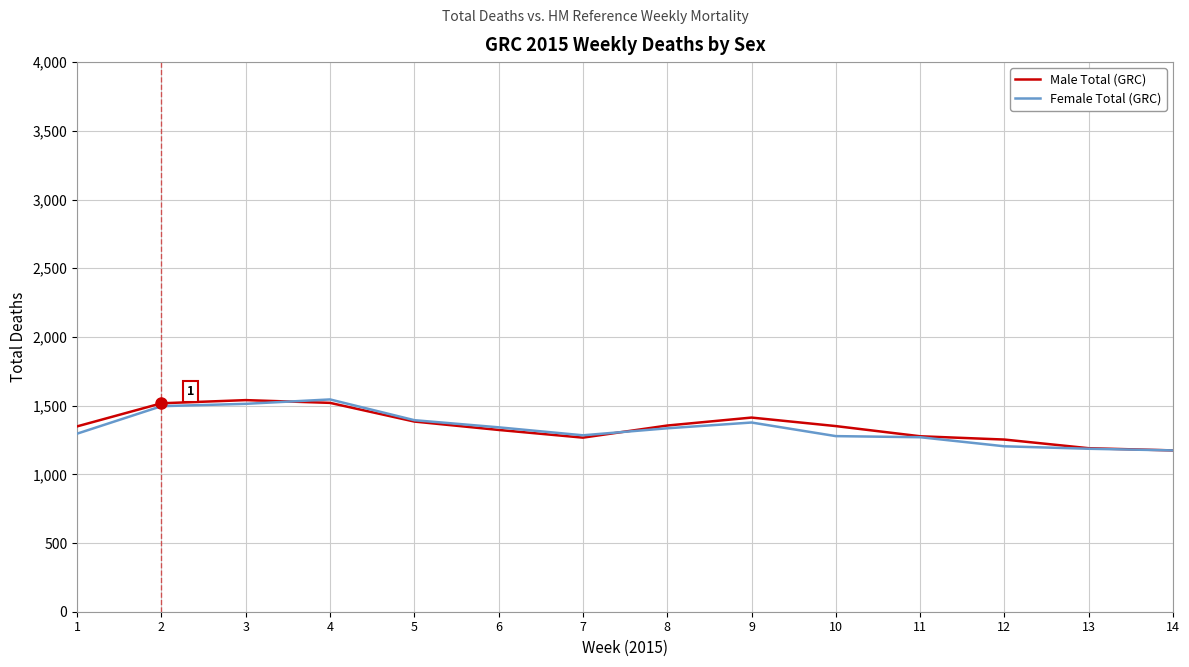

What are all the series names shown in the legend?

Male Total (GRC), Female Total (GRC)